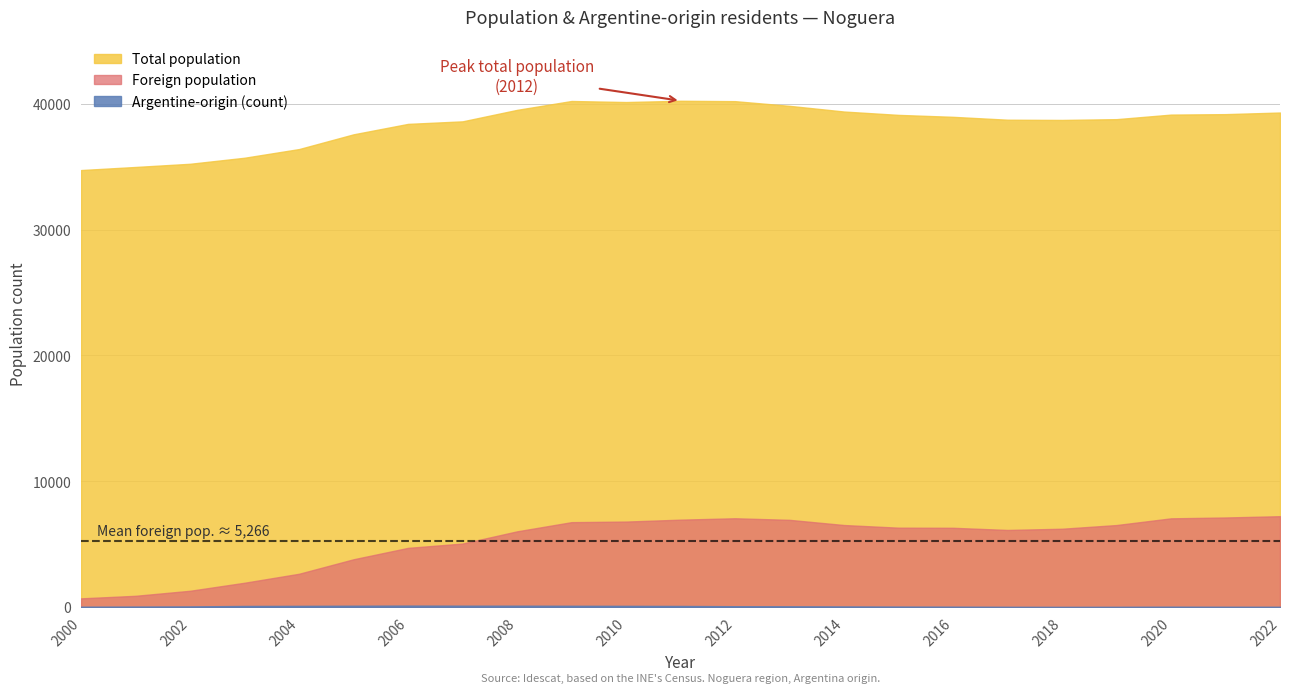

True or false: Argentine-origin count and Total population cross at least once.

False